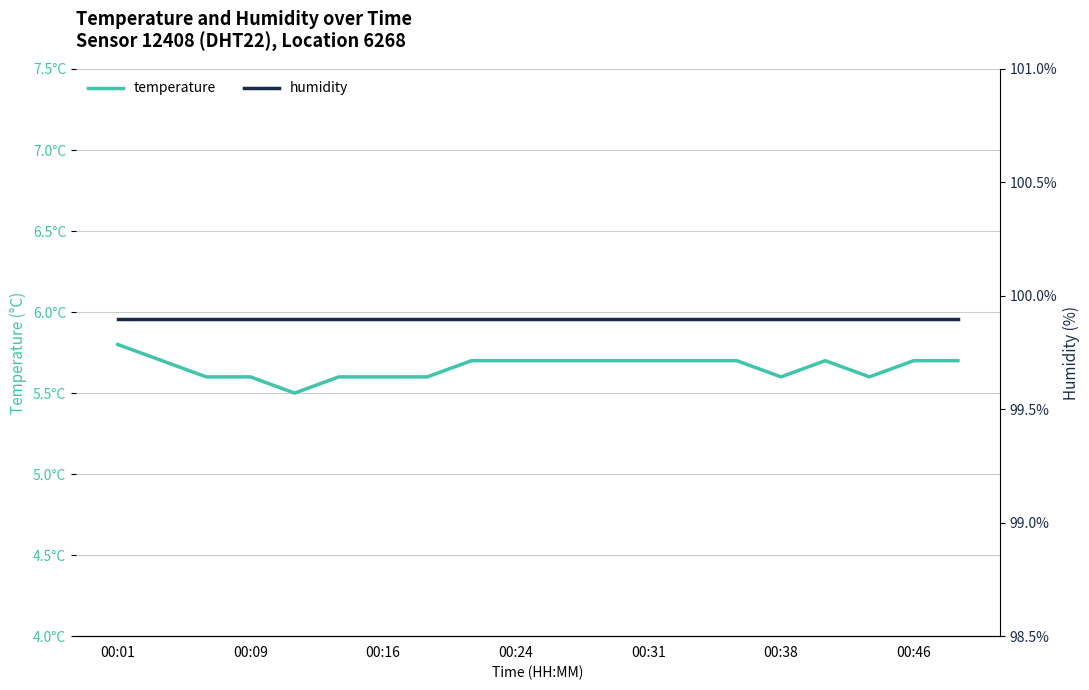

The temperature series shows 9.1 at 17. True or false?

False